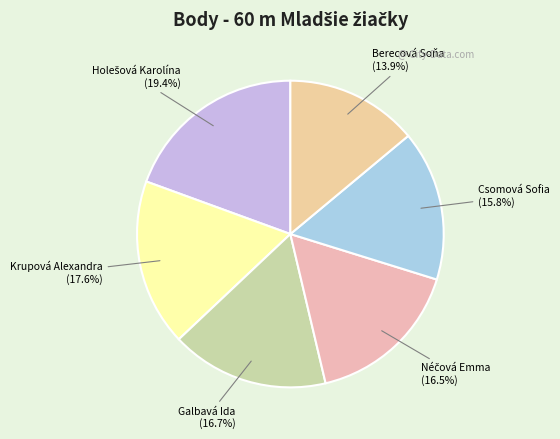

Does any single category account for the majority?

No